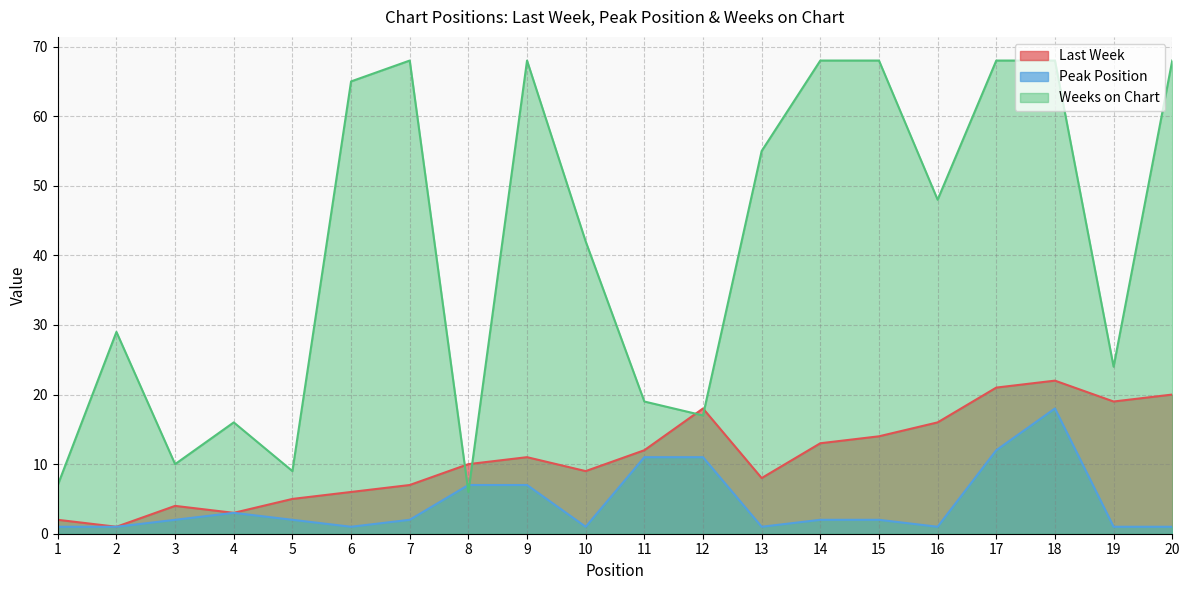

True or false: Last Week has a value of 13 at 13.

False